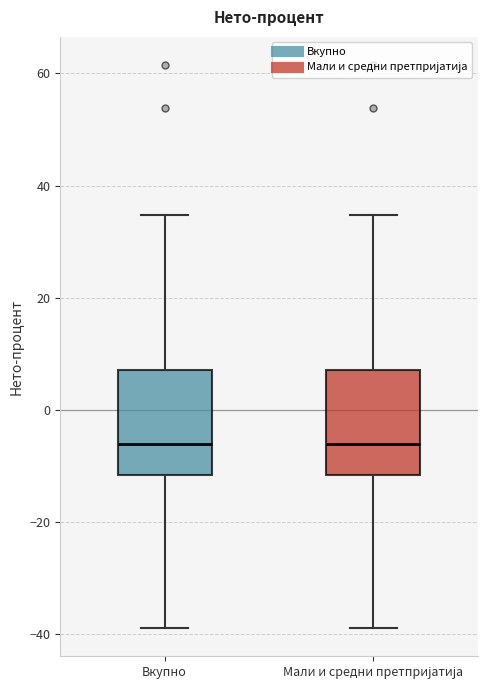

Where does the lower whisker of the box for Мали и средни претпријатија end on the y-axis? The values are not printed on the chart, so give them approximately, as read against the axis.

-38